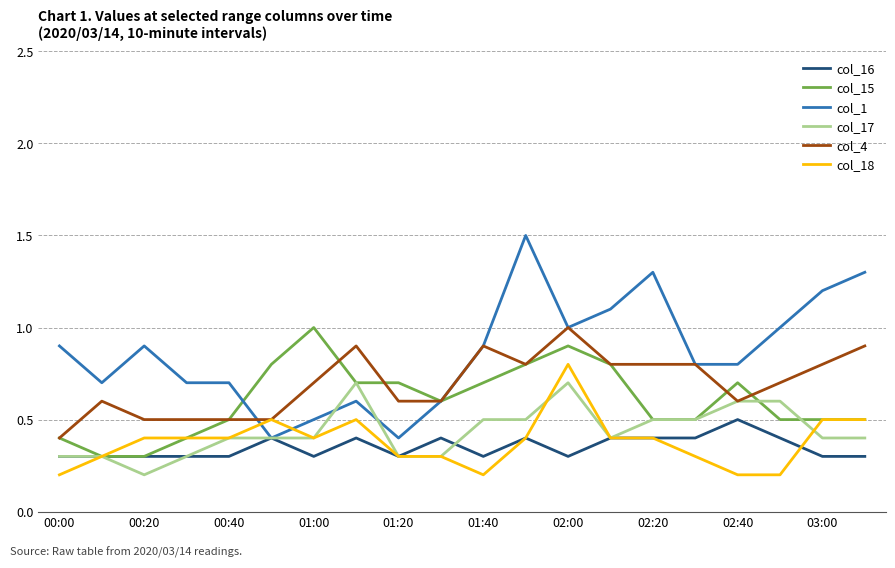

What is the maximum value for col_18?

0.8